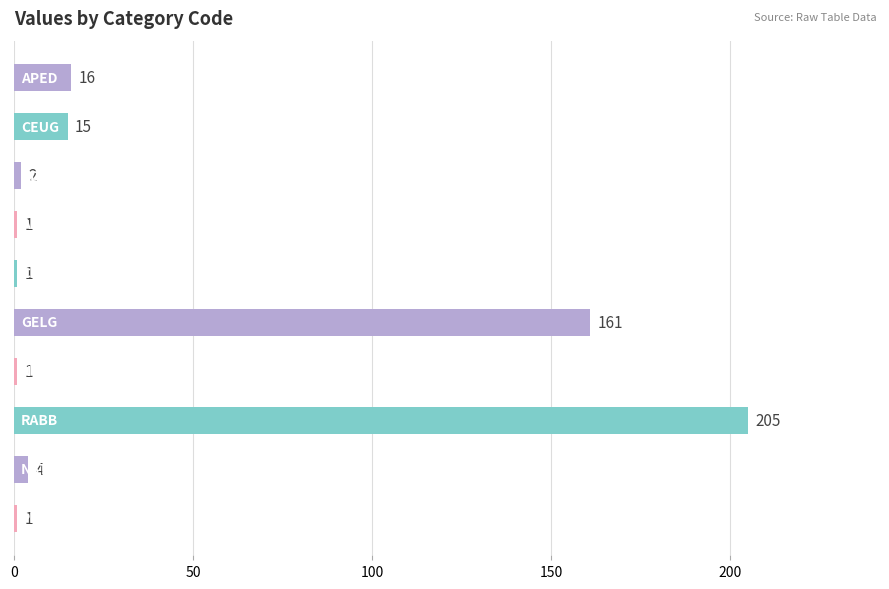

What is the difference between the maximum and minimum values?

204